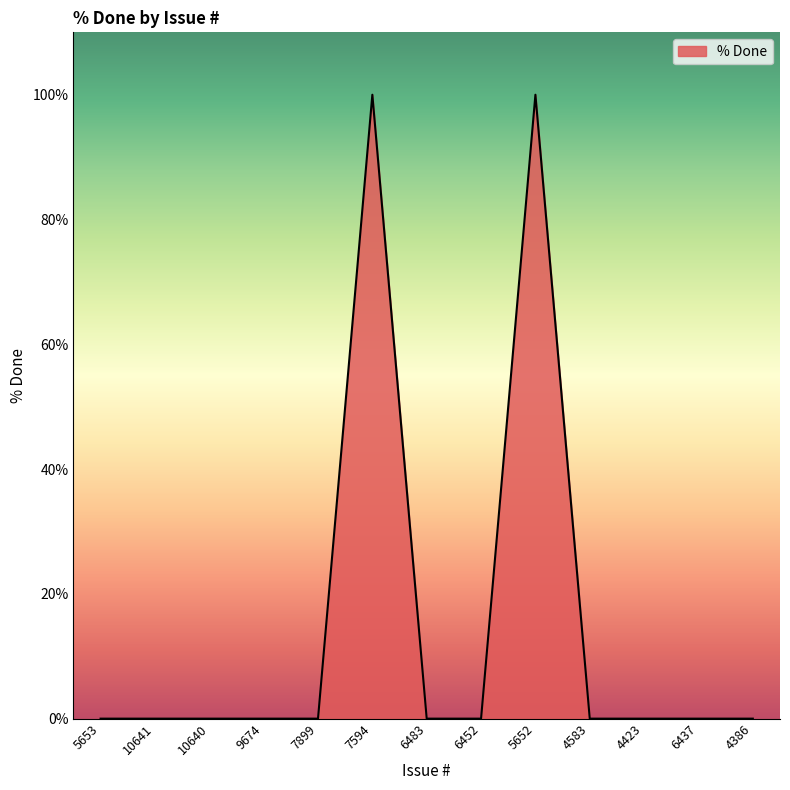

What position from the right is 10641?

12